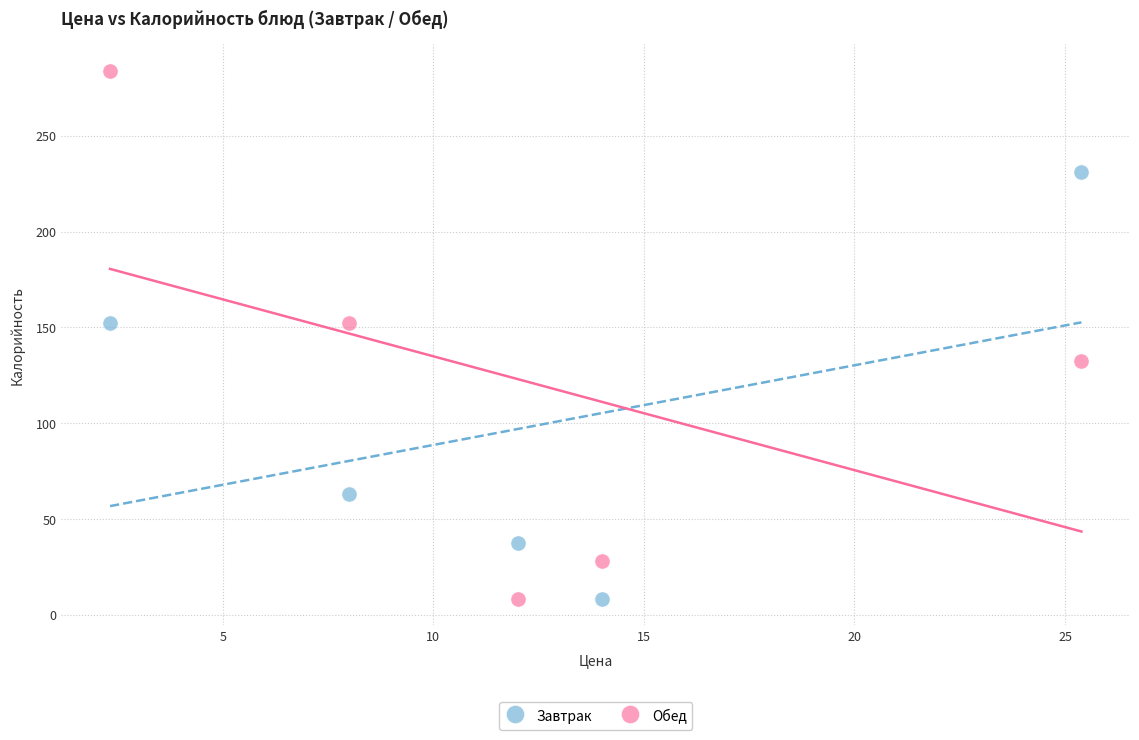

Which series reaches the maximum Y coordinate?

Обед